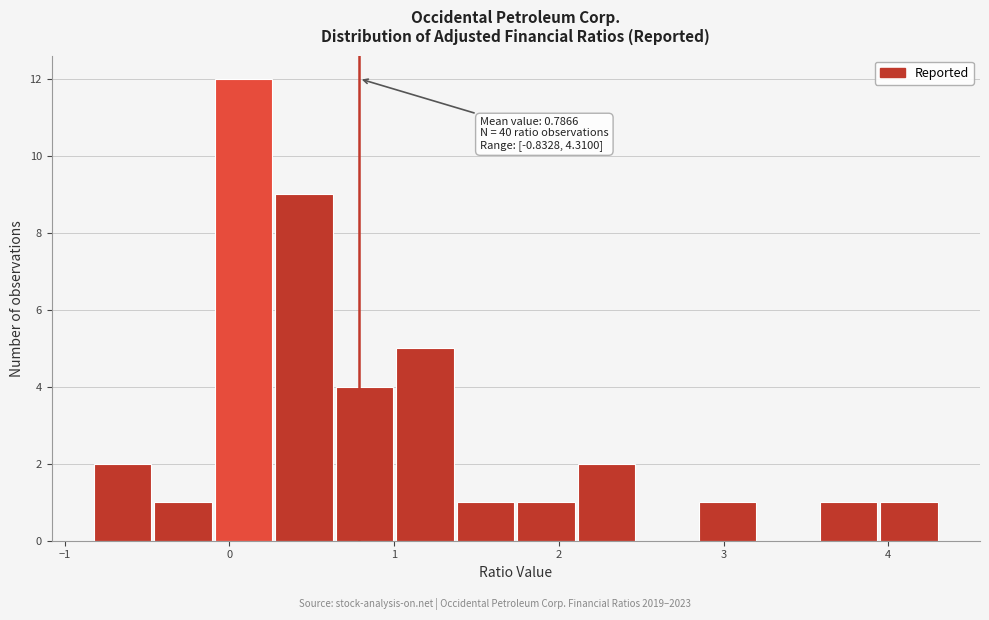

Around what value on the x-axis is the tallest bar? Give the approximate position of its centre, as read against the axis.

0.1